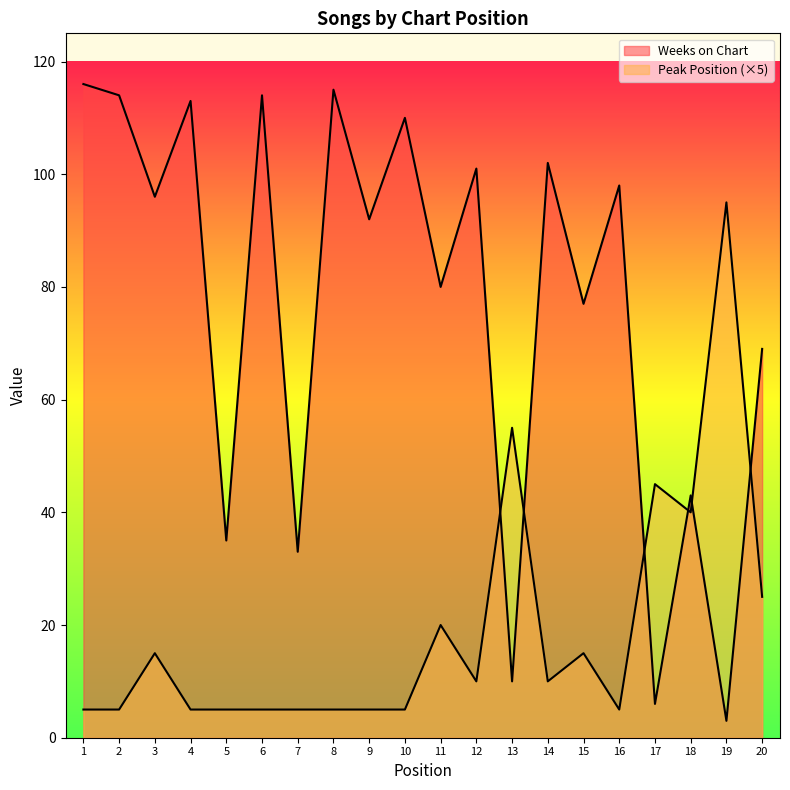

How many values in the Peak Position series are below 10?

10